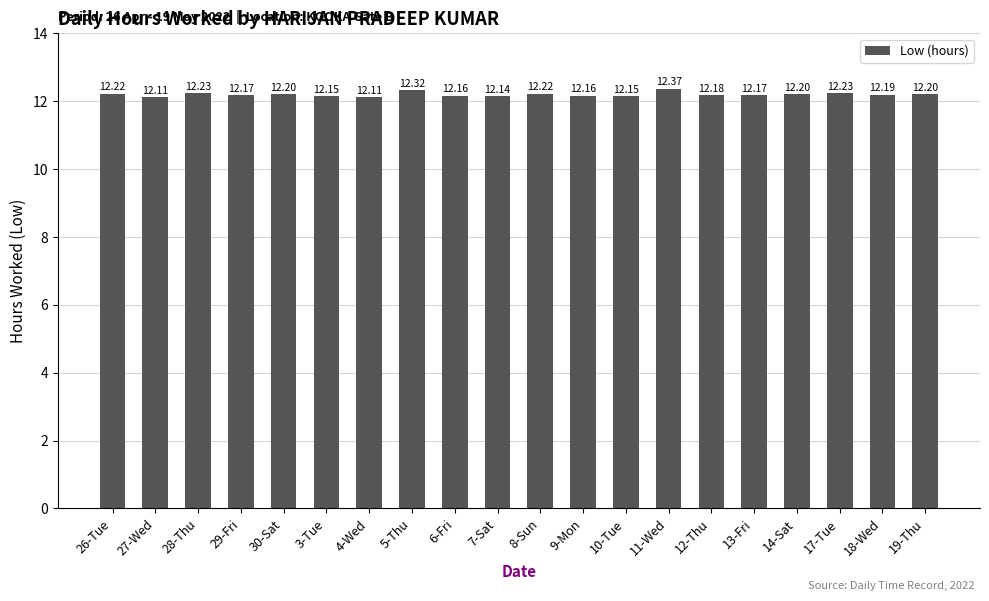

How many bars are there in total?

20